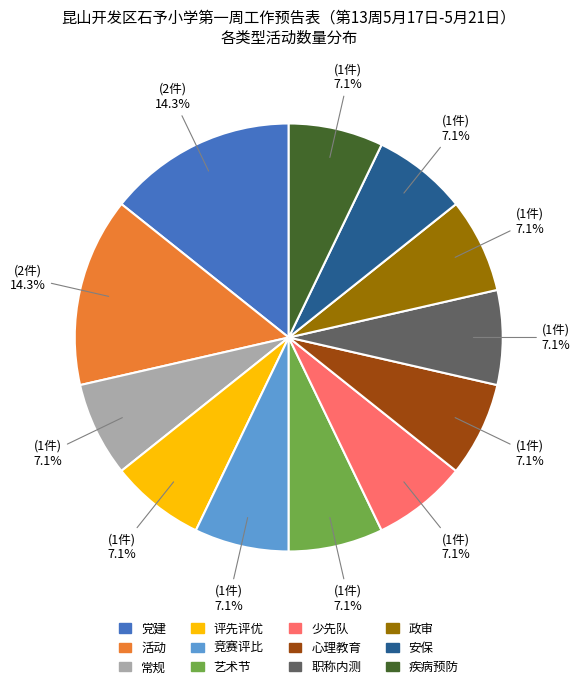

What is the ratio of the value at 党建 to the value at 少先队?

2.0